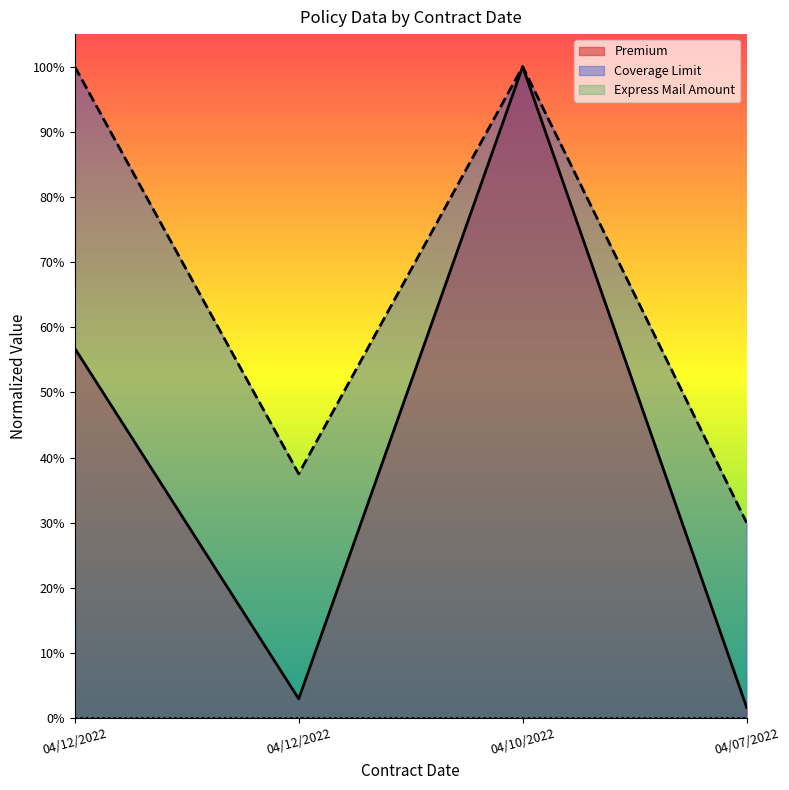

What is the label of the 1st point from the right?

04/07/2022